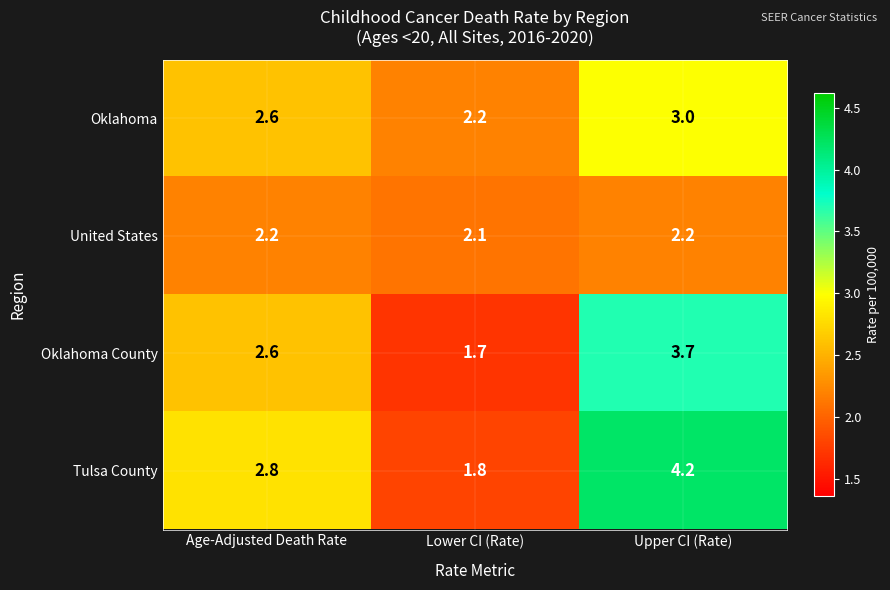

List the series in order of their peak value, highest first.

Tulsa County, Oklahoma County, Oklahoma, United States